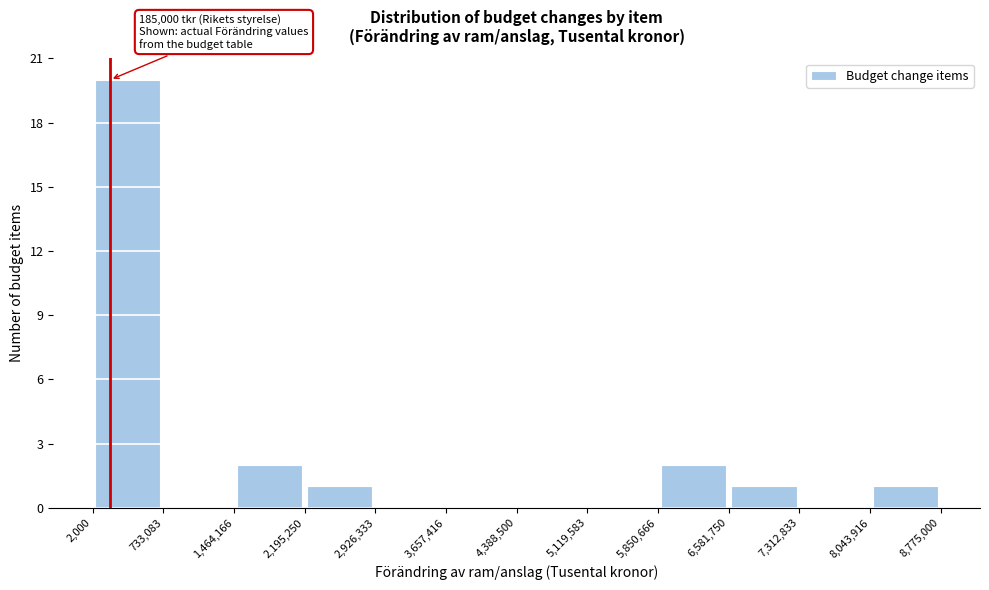

Over which range of the x-axis is the bar tallest?

2,000 to 733,083